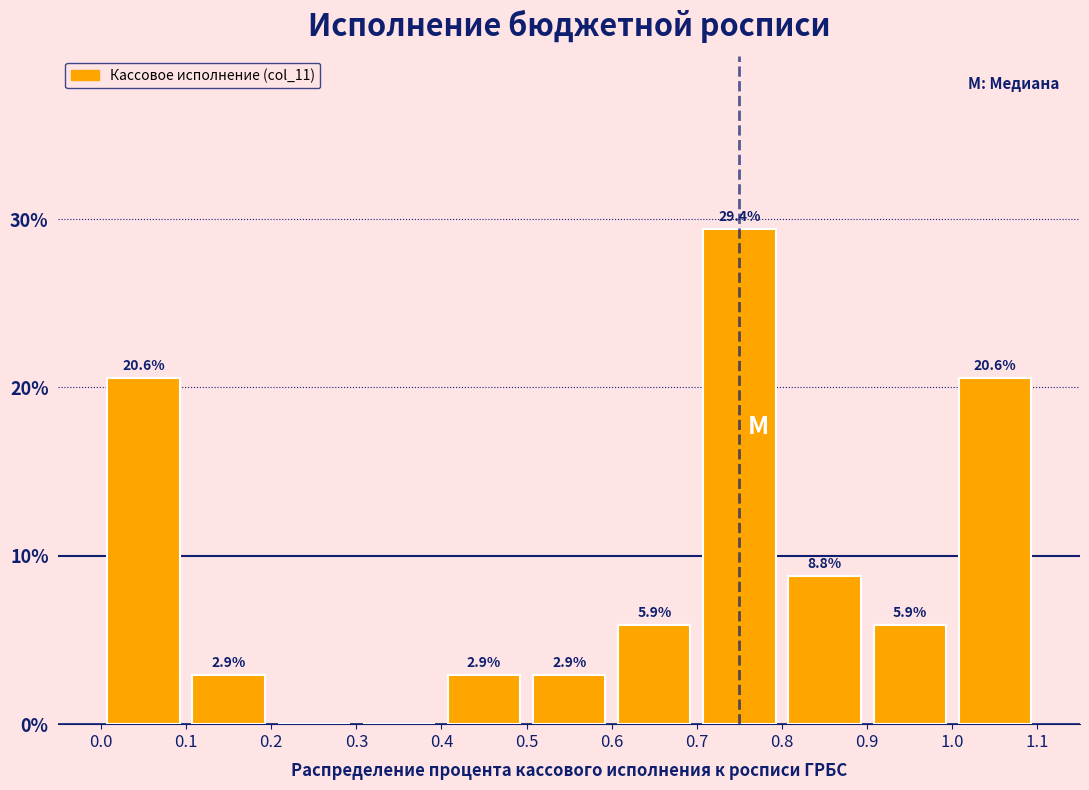

Which range on the x-axis has the tallest bar?

0.7 to 0.8